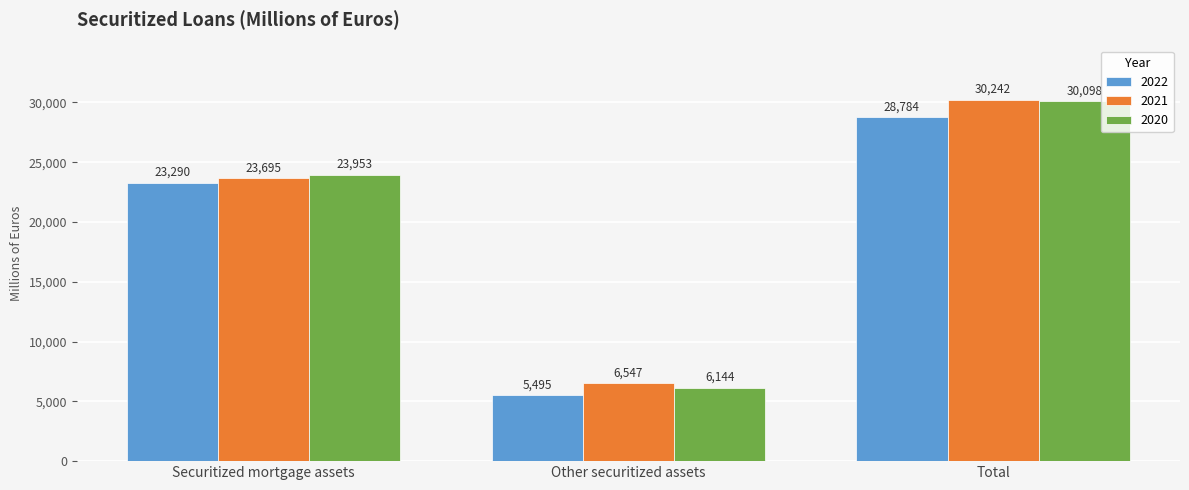

What is the total value across all series at Other securitized assets?

18186